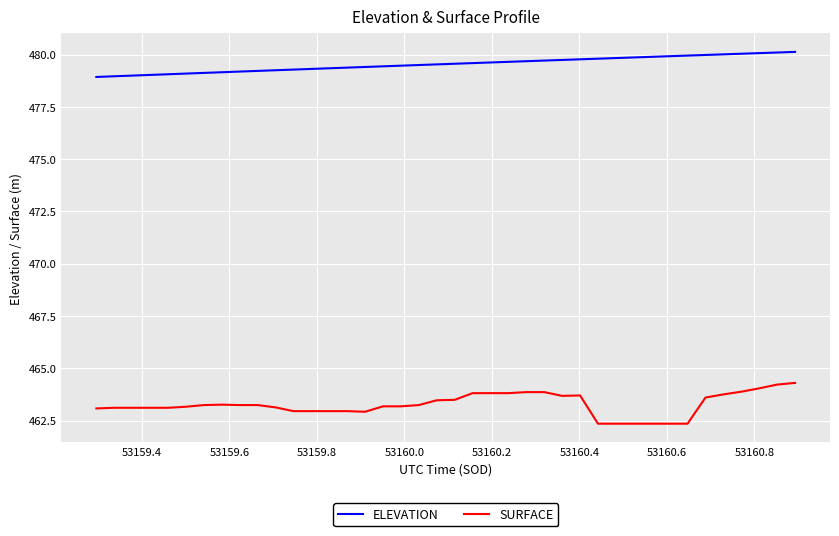

Which series has the largest range (max minus min)?

SURFACE